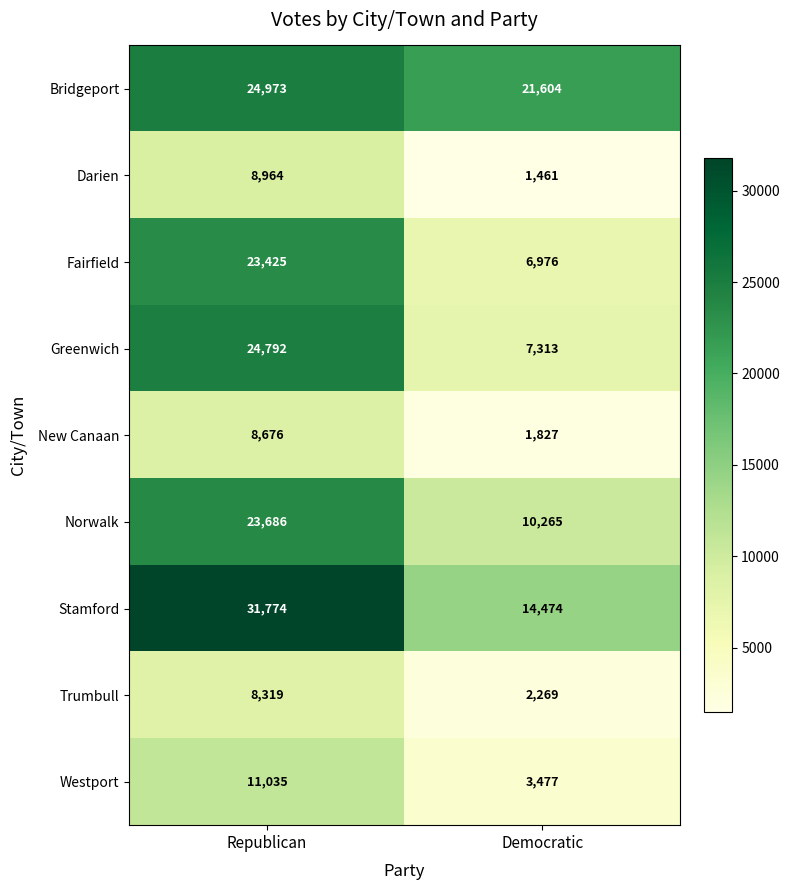

Where is Greenwich nearest to the value 16052?

Democratic